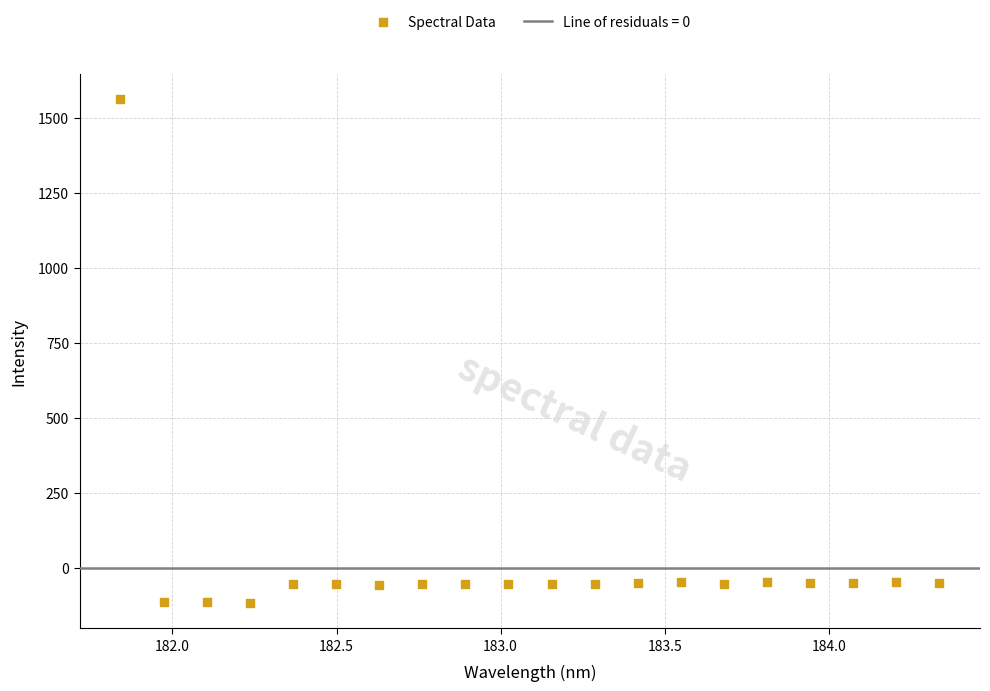

What is the range of X values (max minus min)?

2.5